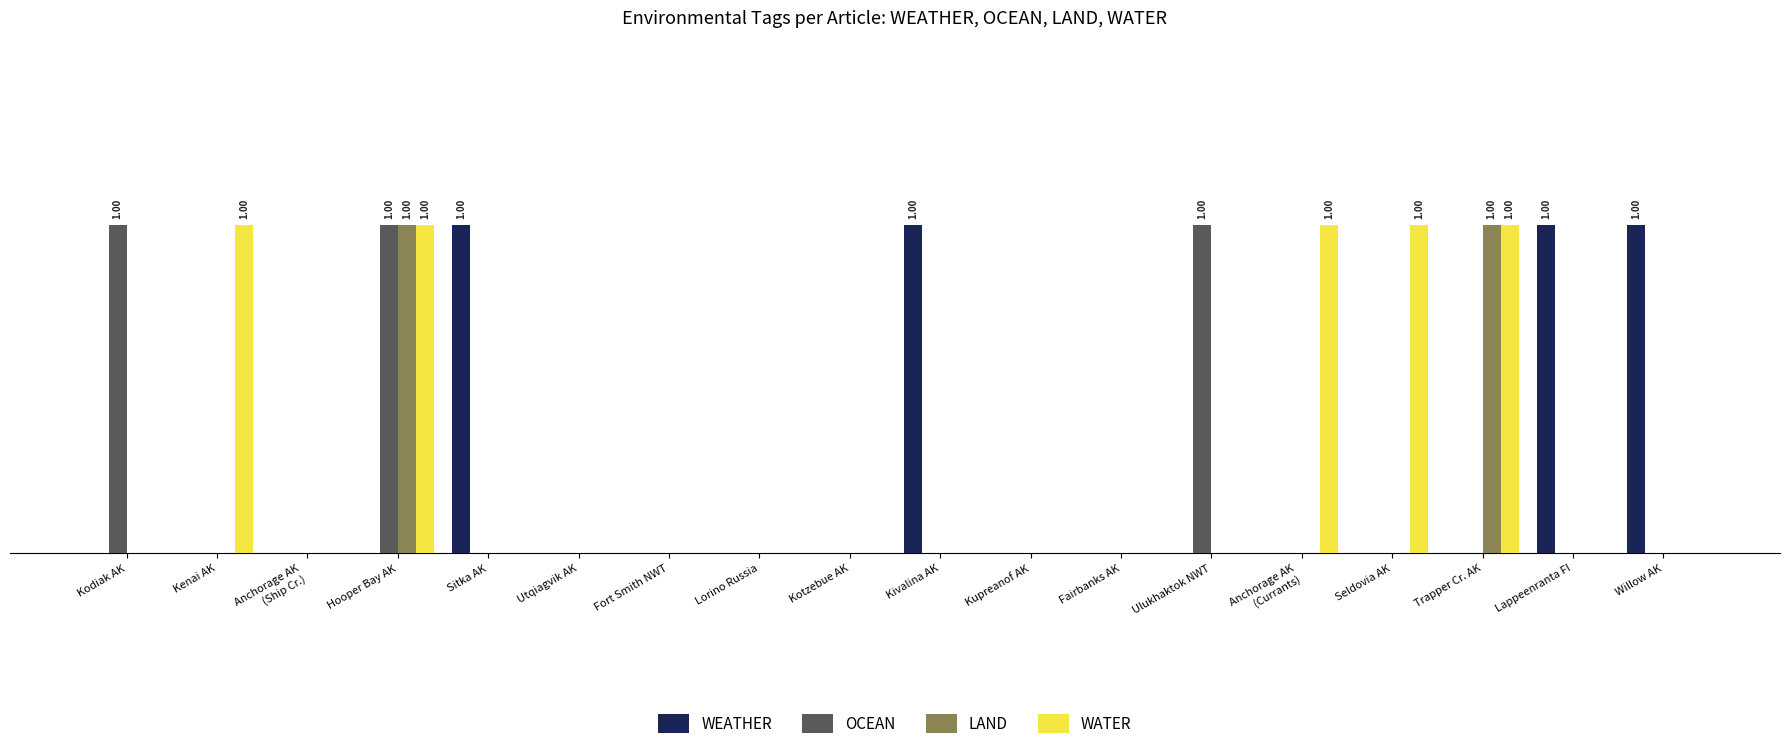

At which label does WATER reach its minimum?

Kodiak AK